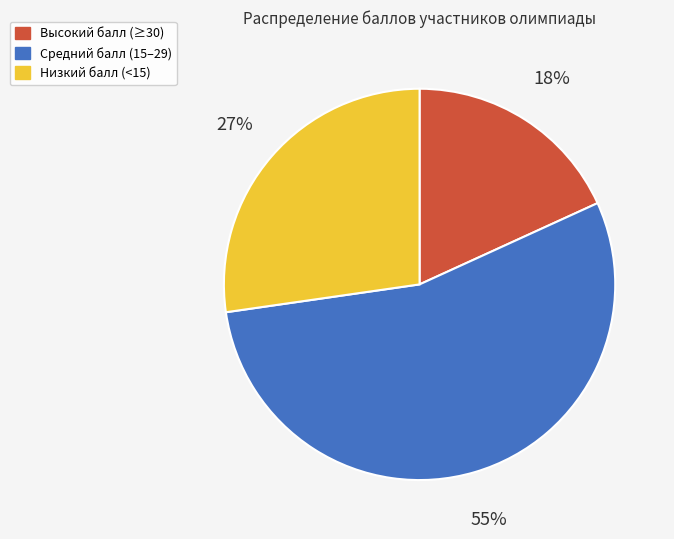

Is there any slice that represents more than half of the pie?

Yes